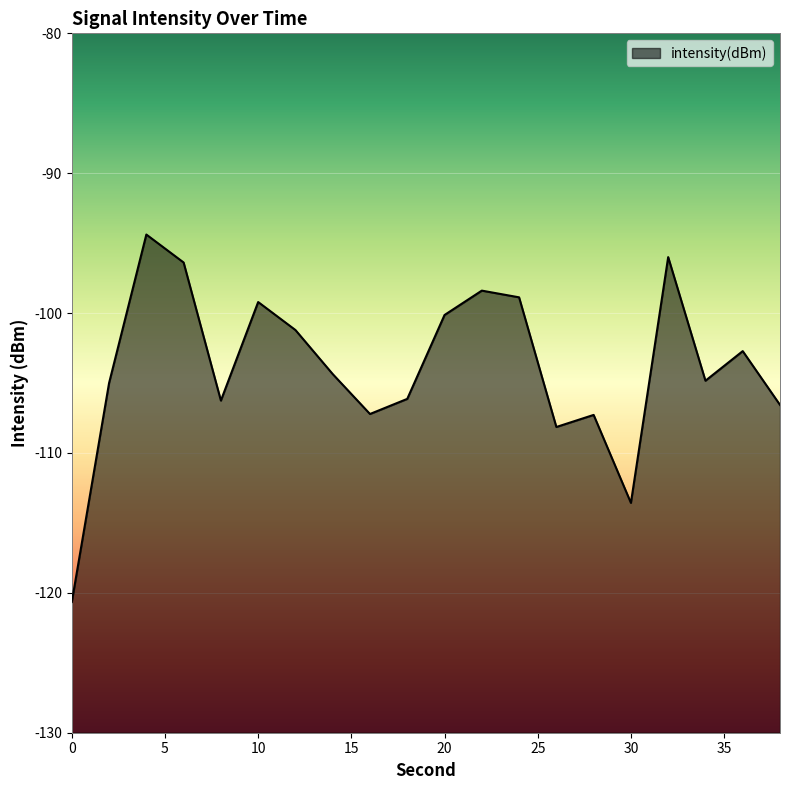

What is the change in value from 8 to 38?

-0.3